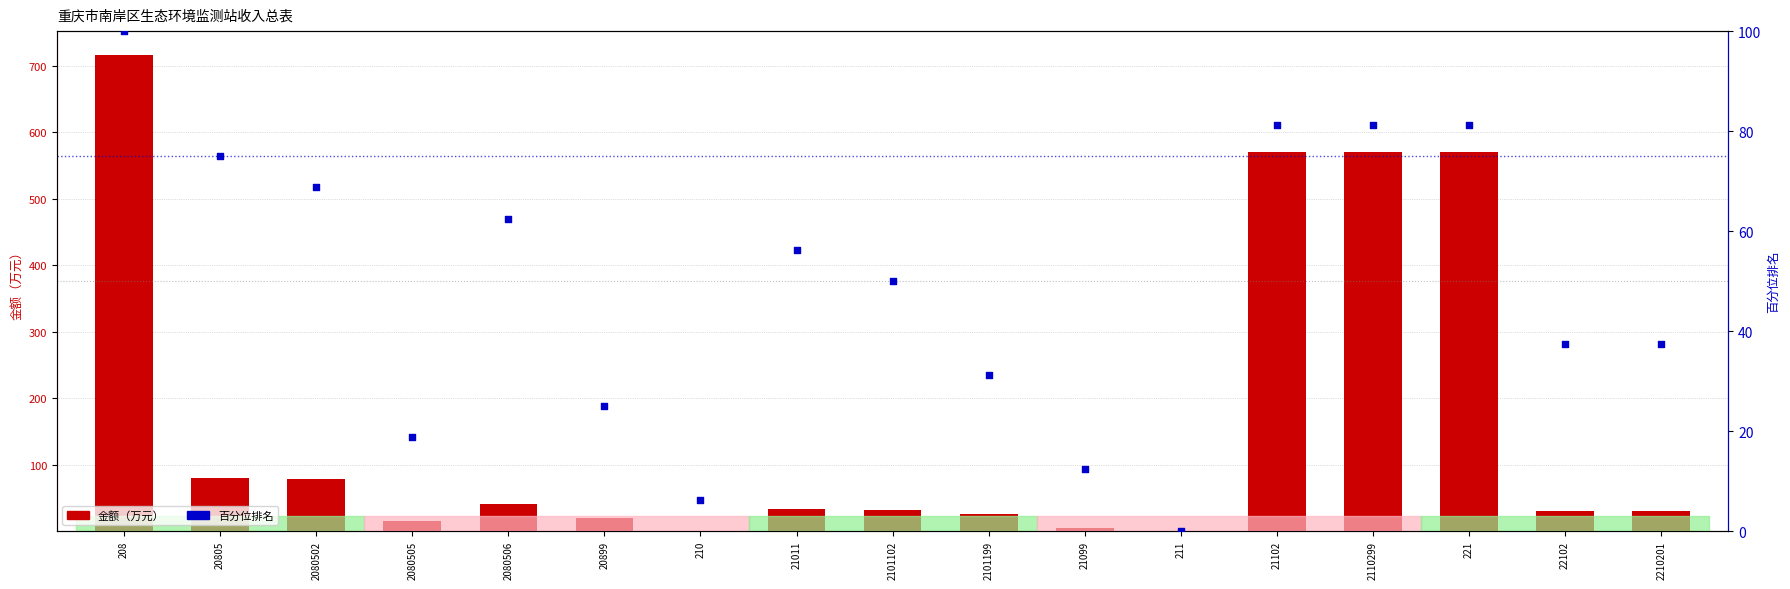

Which series has the largest total across all categories?

金额（万元）